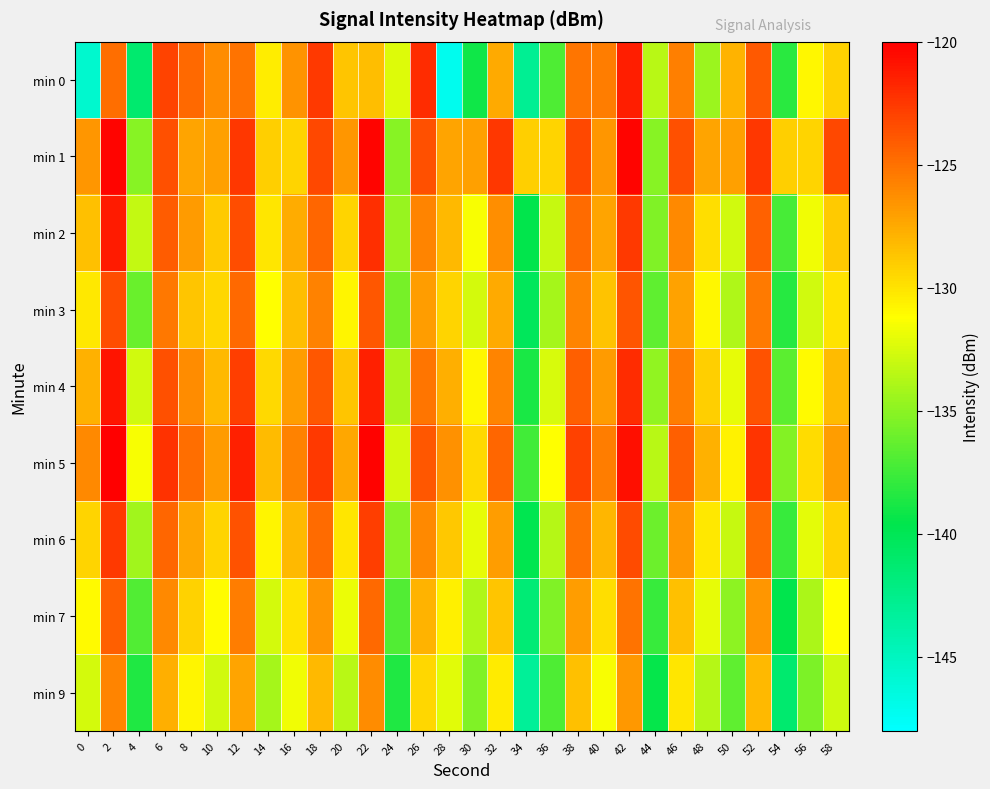

Between 2 and 30, which series saw the biggest shift?

min 0